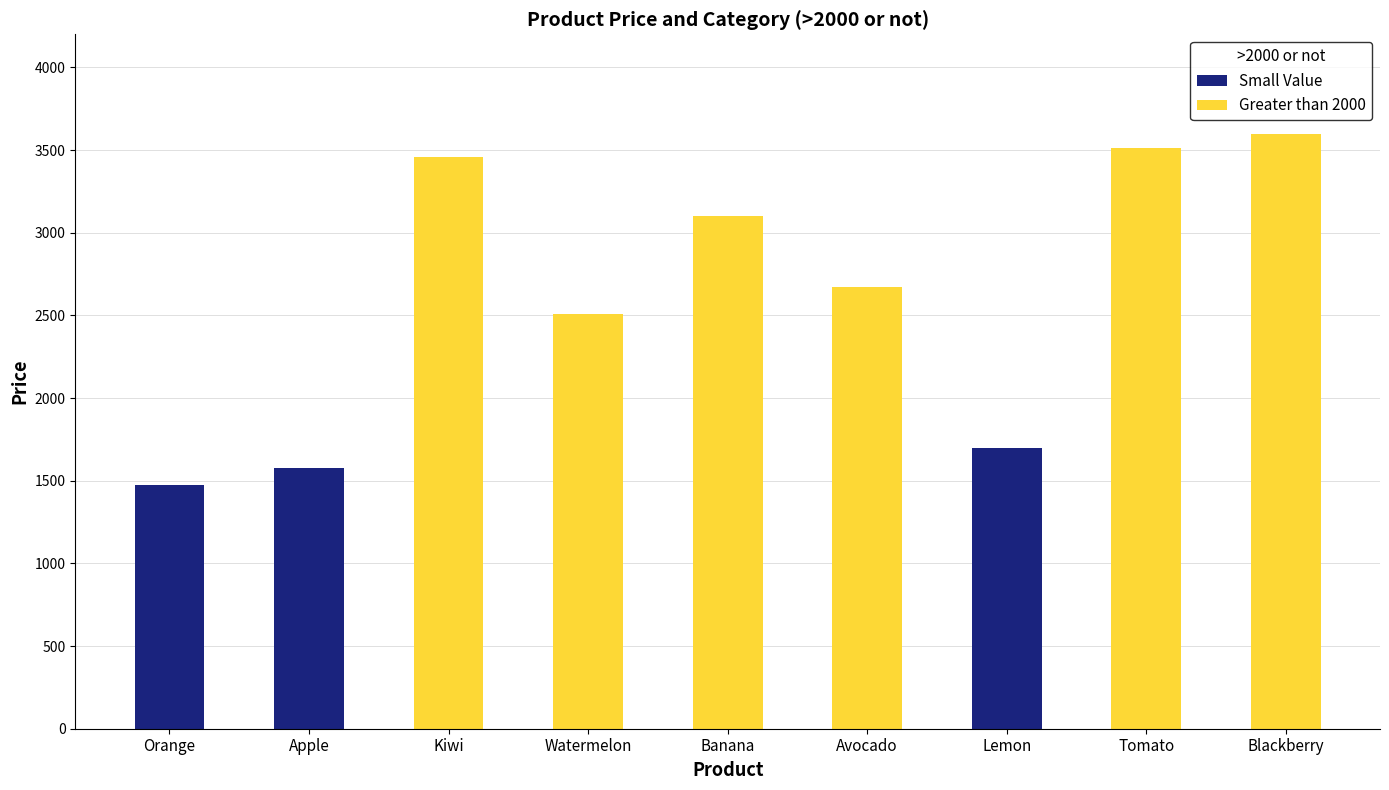

What position from the right is Apple?

8